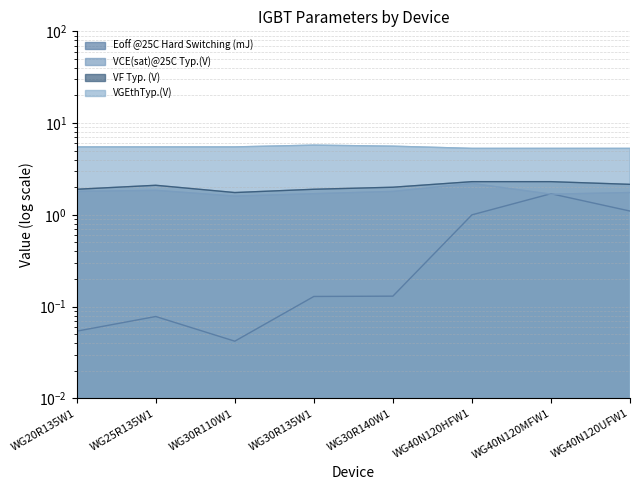

Rank the series at WG40N120HFW1 from highest to lowest value.

VGEthTyp.(V), VF Typ. (V), VCE(sat)@25C Typ.(V), Eoff @25C Hard Switching (mJ)